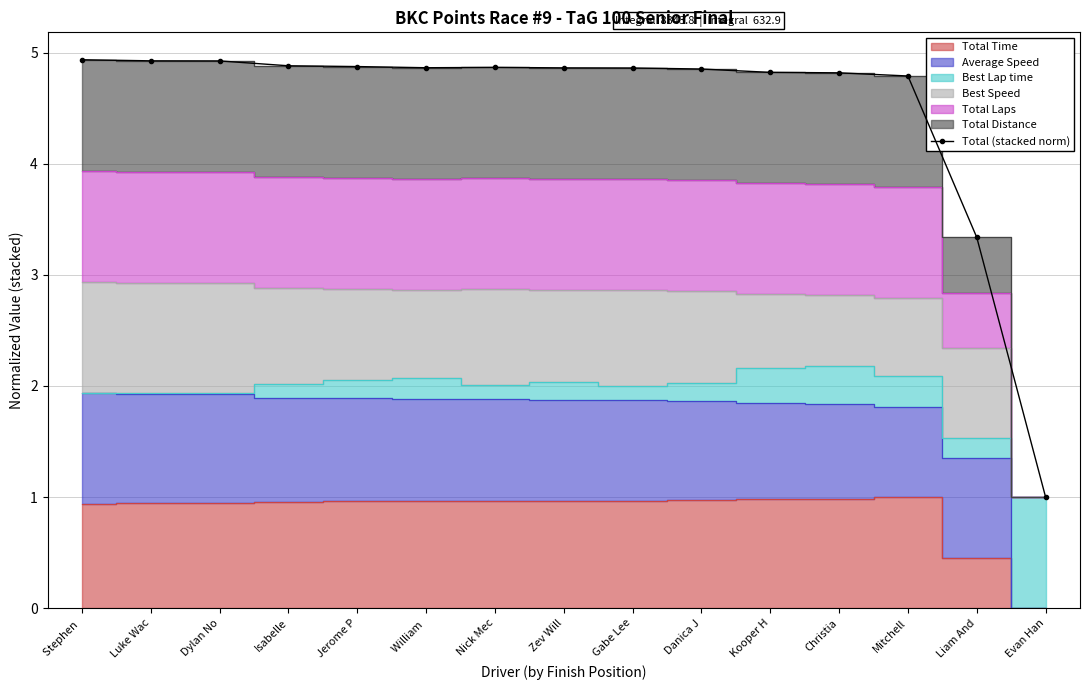

Reading left to right, extract all data points from this chart.

Stephen =4.9	Luke Wac=4.9	Dylan No=4.9	Isabelle=4.9	Jerome P=4.9	William =4.9	Nick Mec=4.9	Zev Will=4.9	Gabe Lee=4.9	Danica J=4.9	Kooper H=4.8	Christia=4.8	Mitchell=4.8	Liam And=3.3	Evan Han=1.0